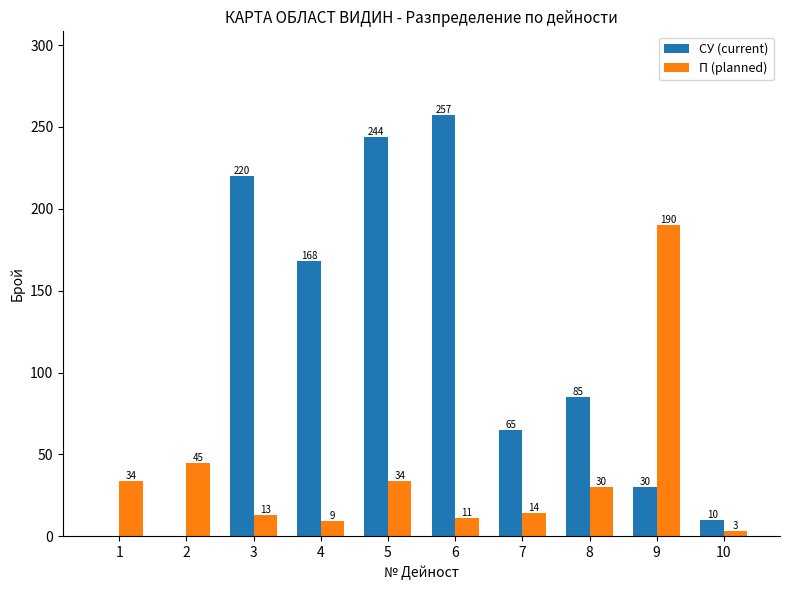

The П (planned) series shows 9 at 4. True or false?

True